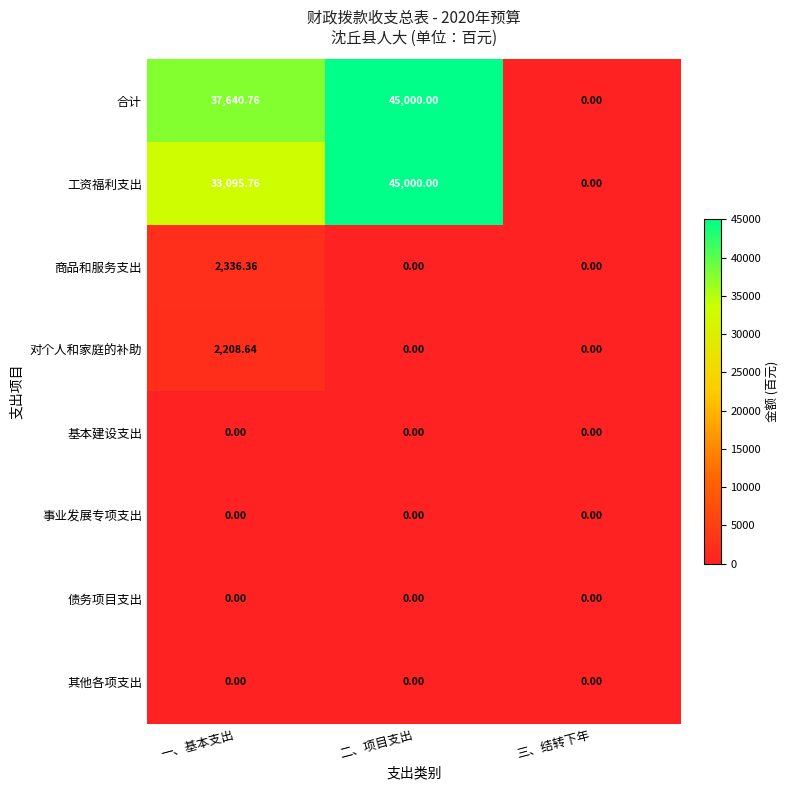

At which category is the sum across all series the highest?

二、项目支出